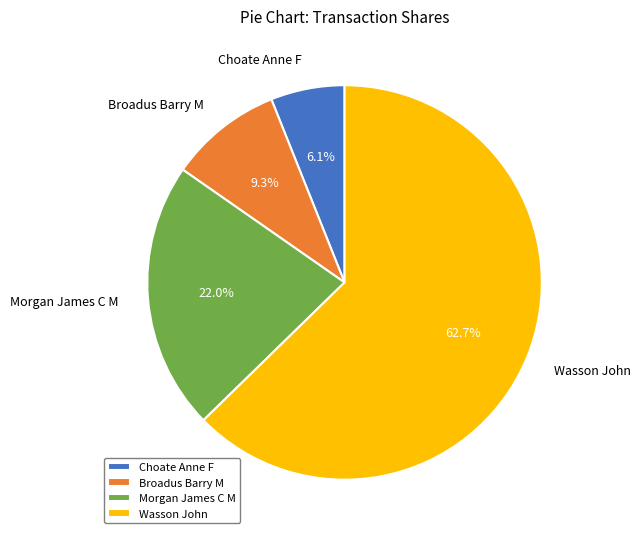

The Morgan James C M slice represents 22% of the pie. True or false?

True